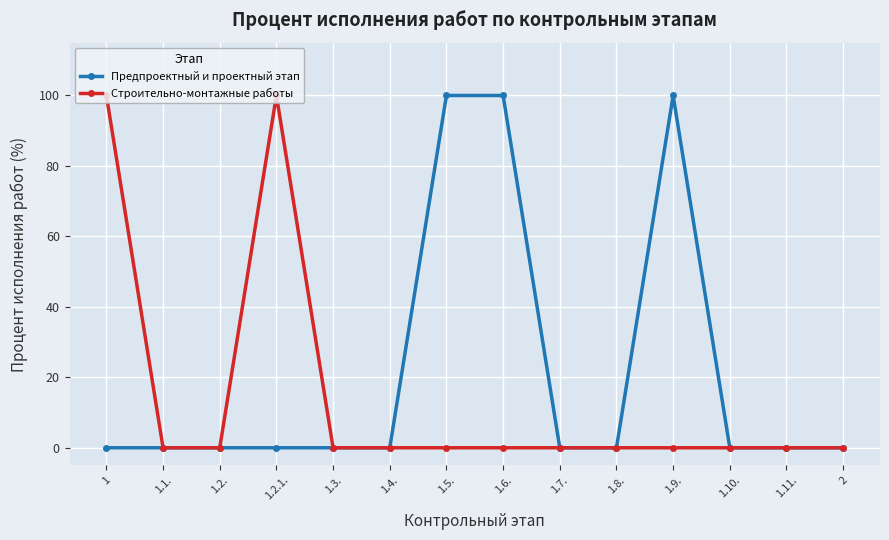

At which category does Строительно-монтажные работы reach its first local peak?

1.2.1.